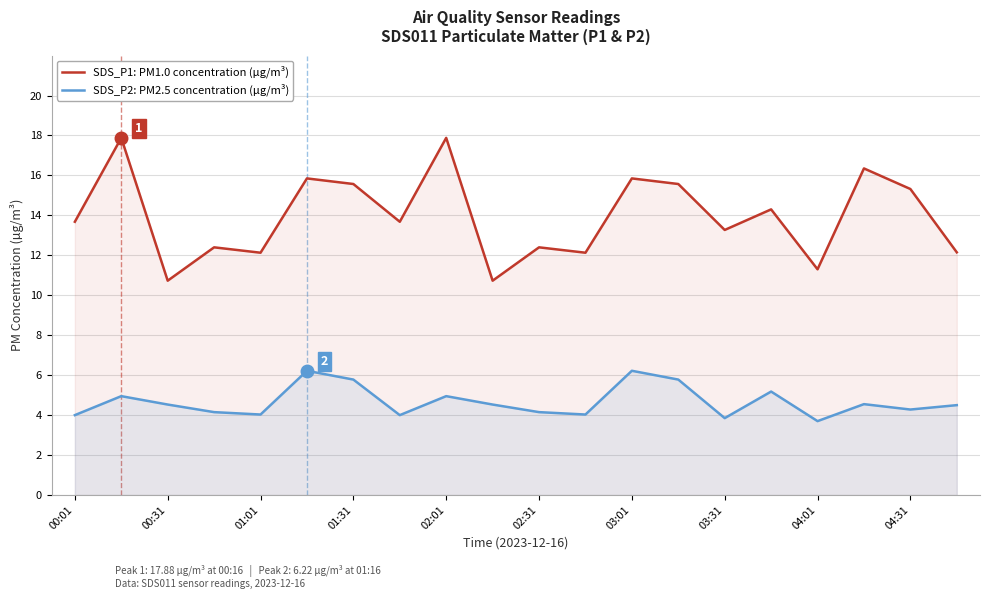

Is it true that SDS_P1: PM1.0 concentration (µg/m³) equals 19.3 at 11?

False